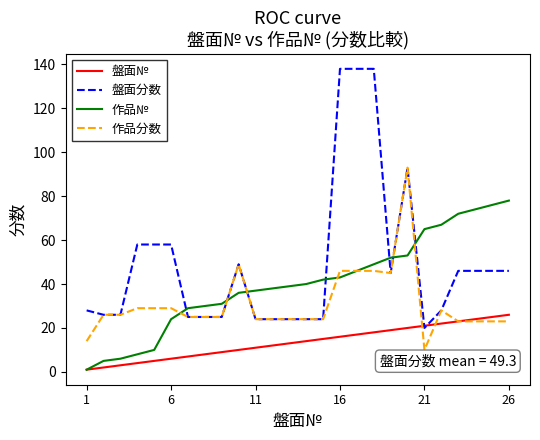

What is the average value of the 作品分数 series?

31